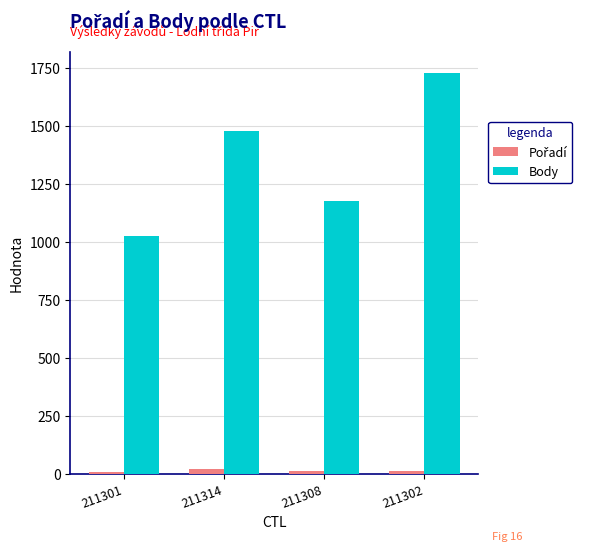

What is the sum of all Body values?

5412